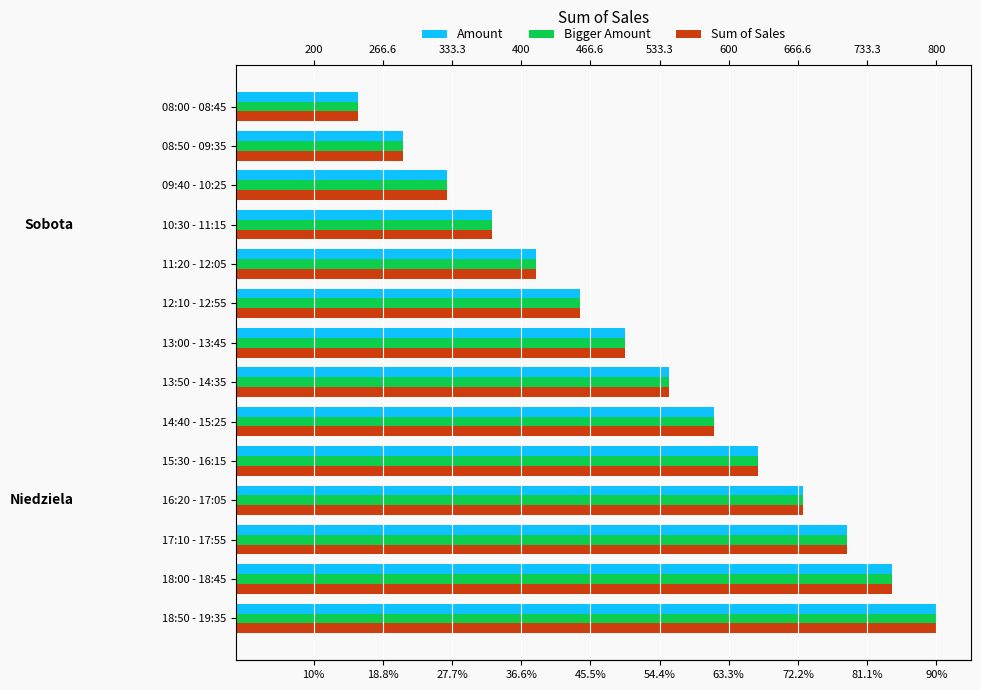

List the series in order of their peak value, lowest first.

Amount, Bigger Amount, Sum of Sales